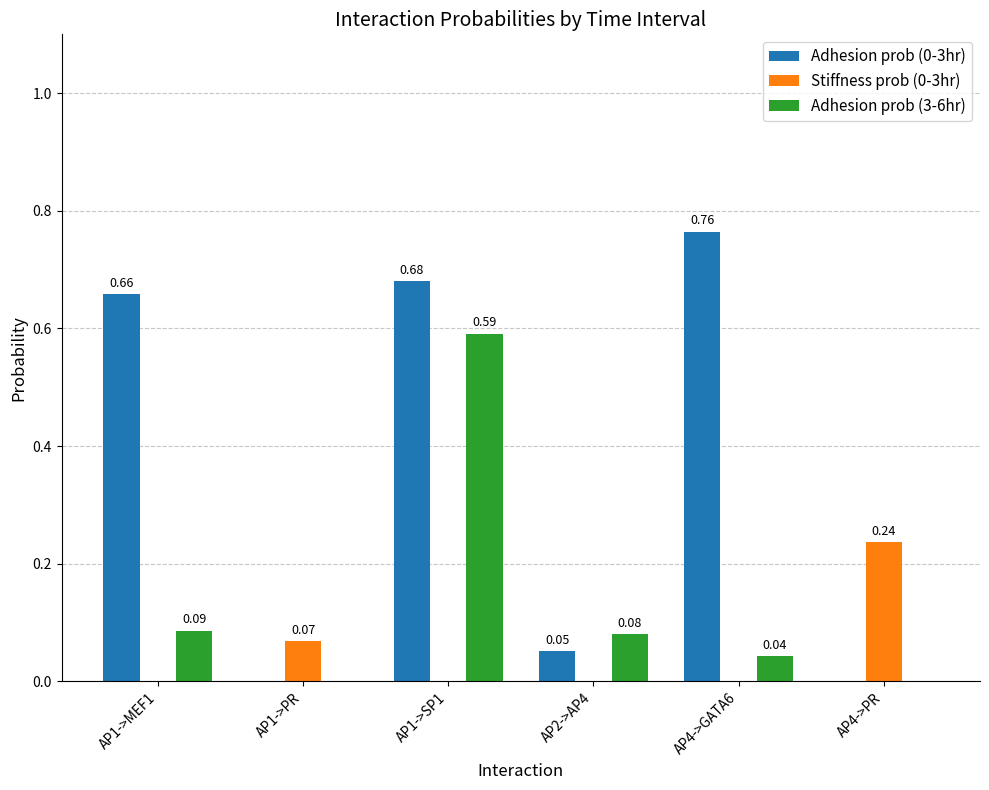

The value of Adhesion prob (0-3hr) at AP4->PR is 0.4. True or false?

False